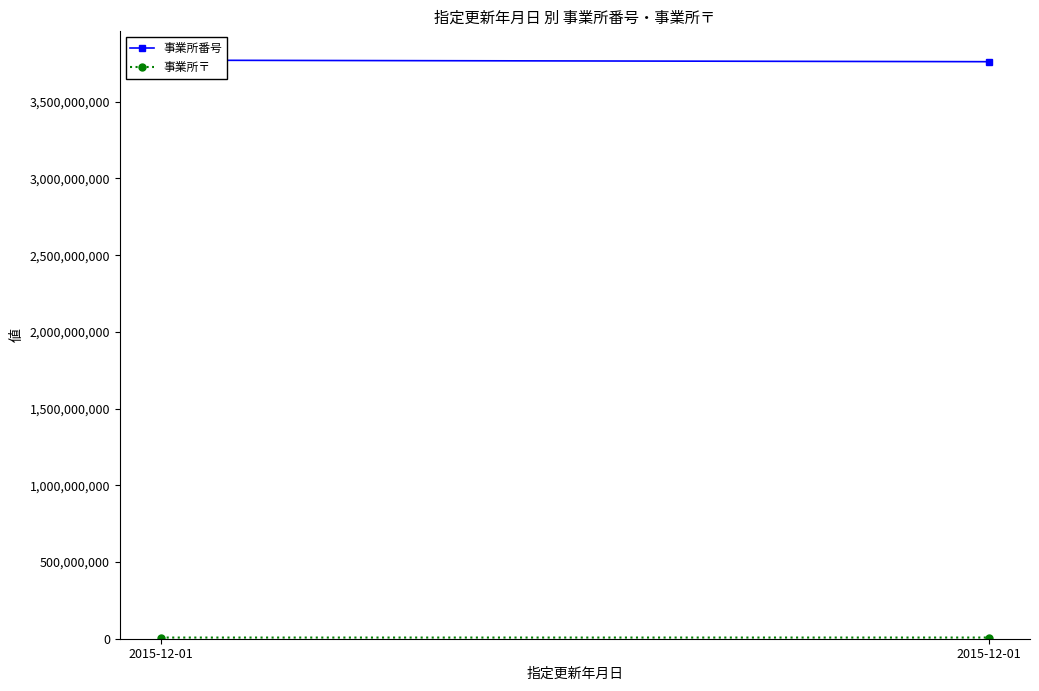

What is the minimum value shown in the chart?

7610901